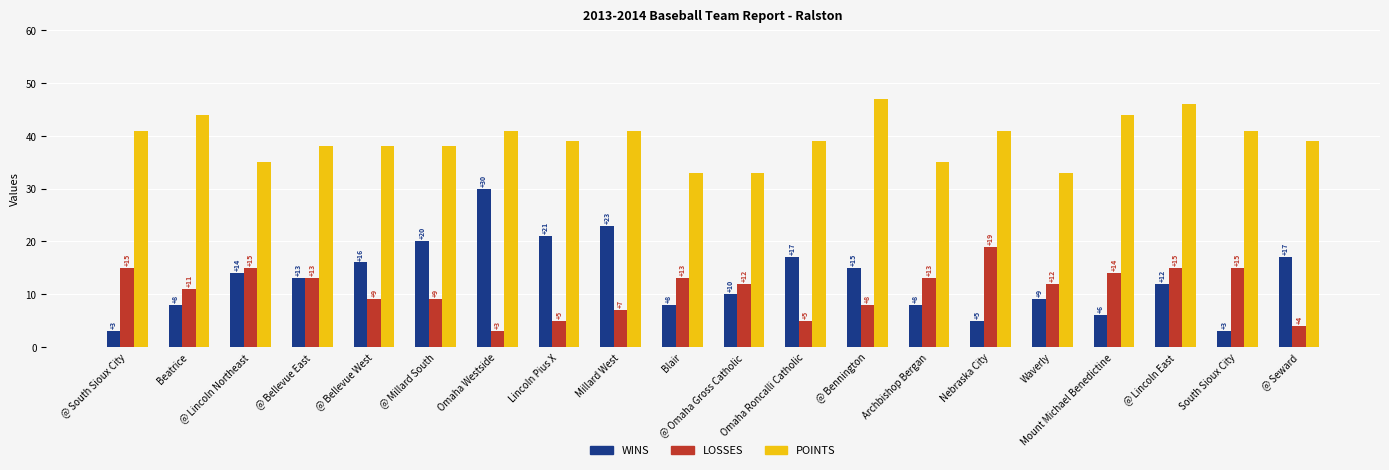

Which series has the largest range (max minus min)?

WINS